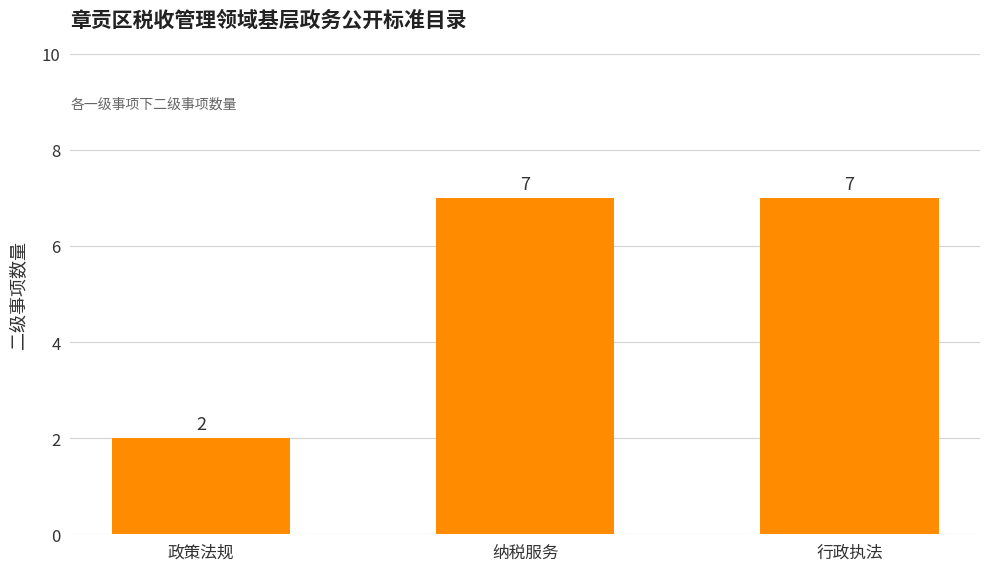

What is the sum of all values?

16